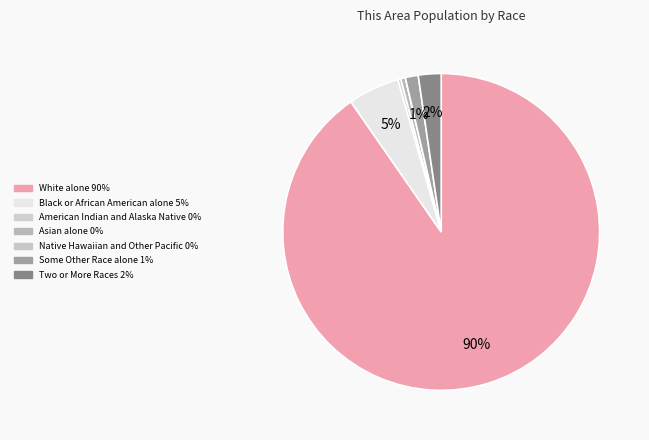

What is the majority slice?

White alone